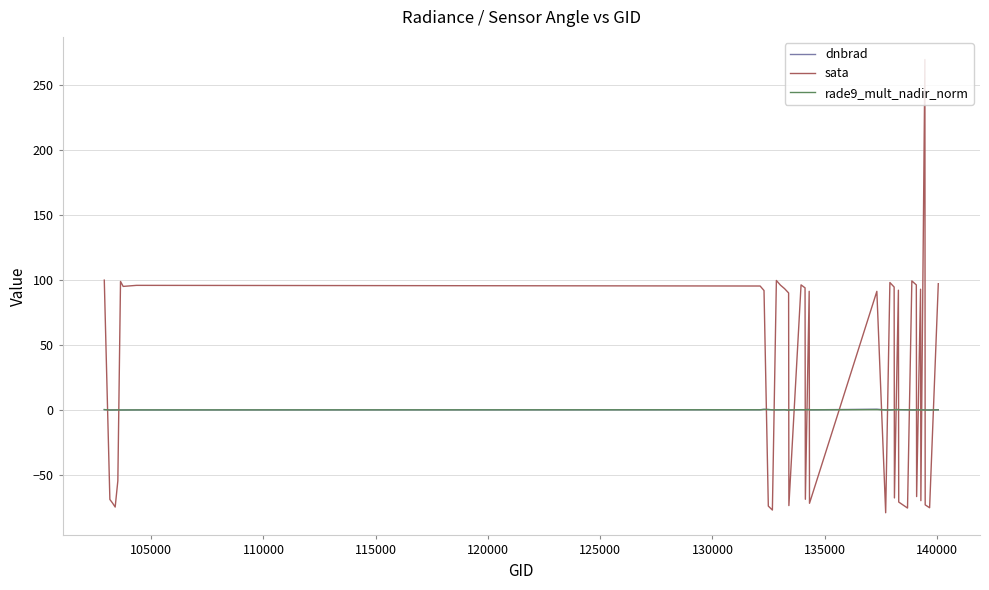

What is the average value of the rade9_mult_nadir_norm series?

0.2